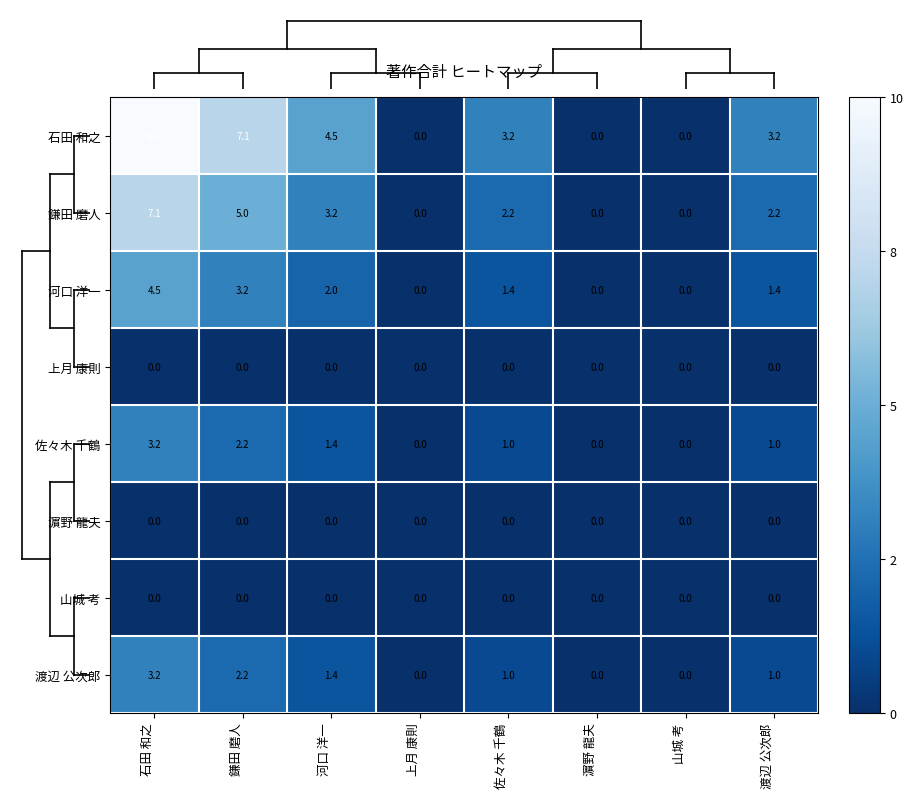

Is it true that 石田 和之 equals 6.4 at 河口 洋一?

False